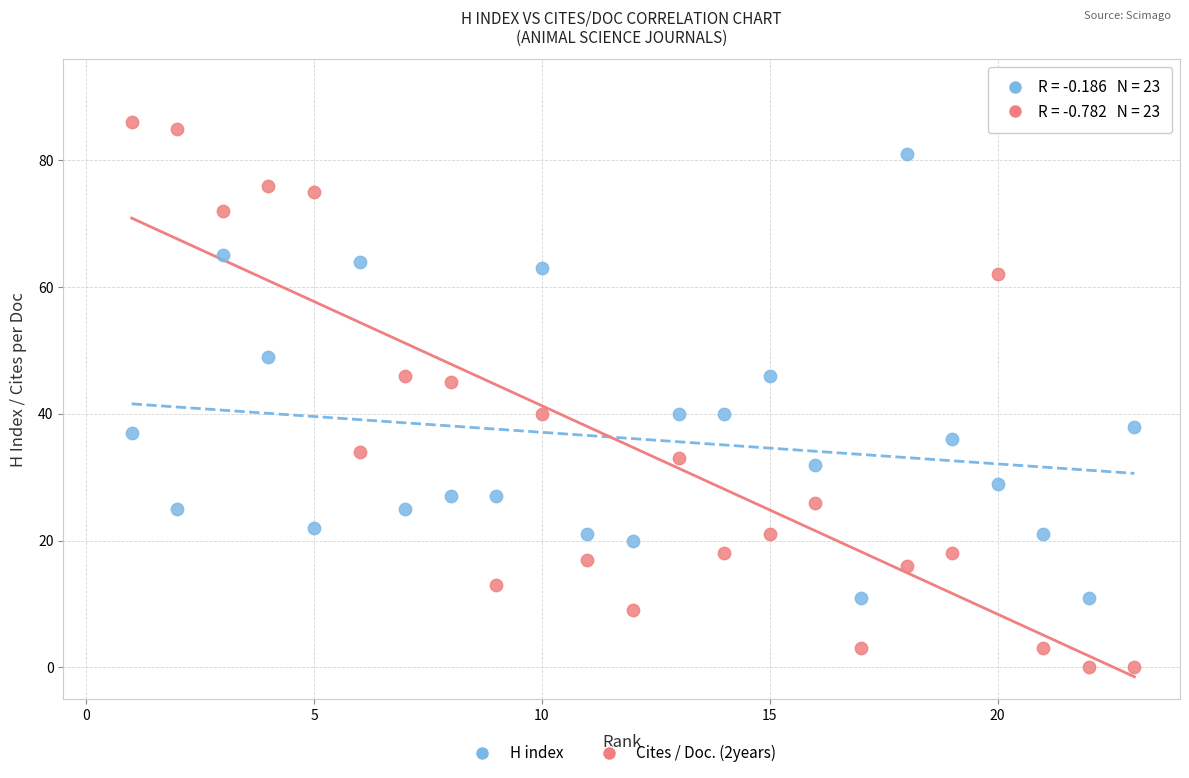

Which series contains the lowest Y value?

Cites / Doc. (2years)